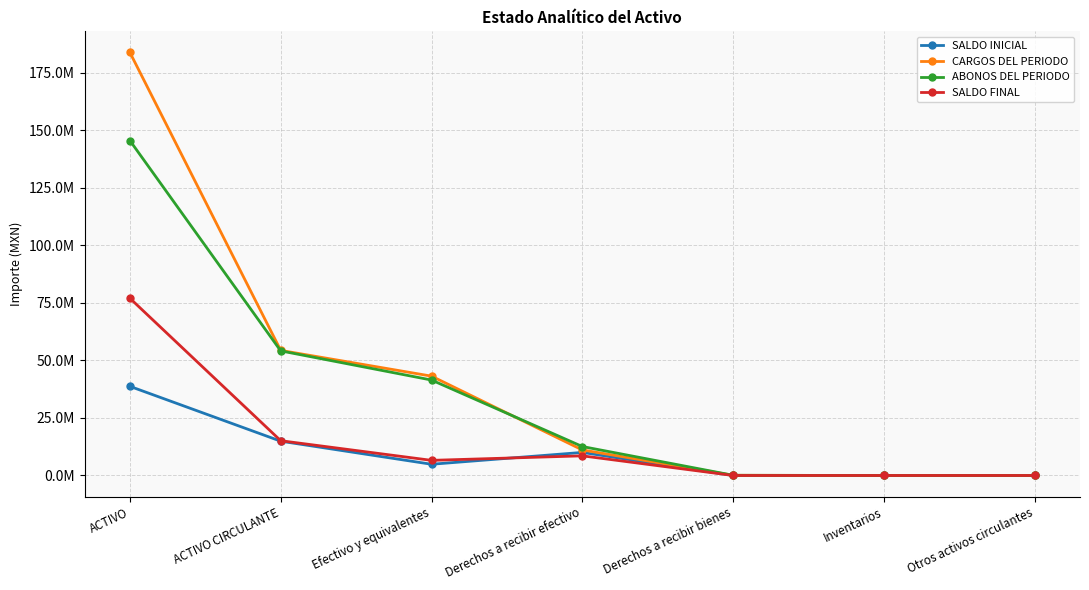

Reading right to left, extract all data points from this chart.

SALDO INICIAL: 0.0	0.0	0.0	10023162.2	4877579.3	14900741.6	38724288.3
CARGOS DEL PERIODO: 0.0	0.0	83859.4	11096172.0	43164031.2	54344062.7	183789741.2
ABONOS DEL PERIODO: 0.0	0.0	83859.4	12582926.6	41468860.0	54135646.0	145508122.6
SALDO FINAL: 0.0	0.0	0.0	8536407.6	6572750.6	15109158.2	77005906.9